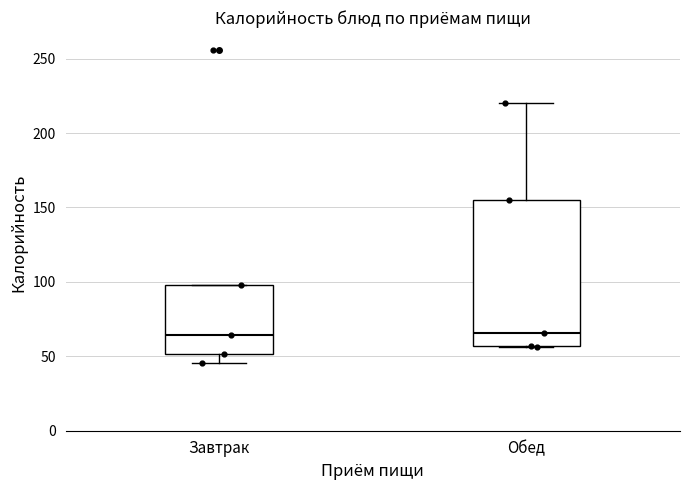

Reading left to right, read every box against the y-axis: the position of its median line, the range the box covers, and the ends of its whiskers. The values are not printed on the chart, so give them approximately, as read against the axis.

Завтрак: median 65, box 50 to 100, whiskers 45 to 100
Обед: median 65, box 55 to 155, whiskers 55 to 220